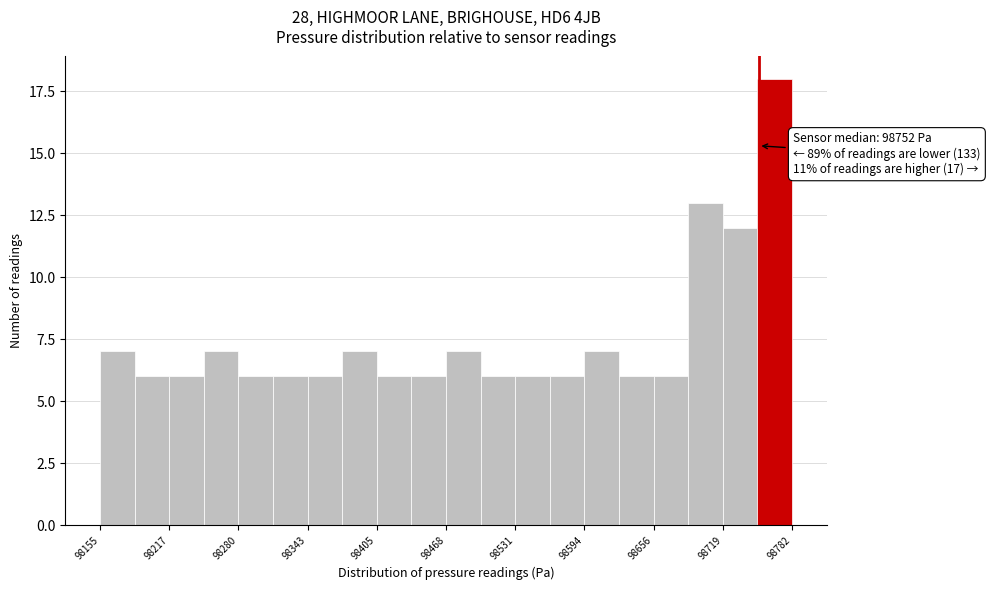

Read against the x-axis, roughly where is the centre of the tallest bar?

98770